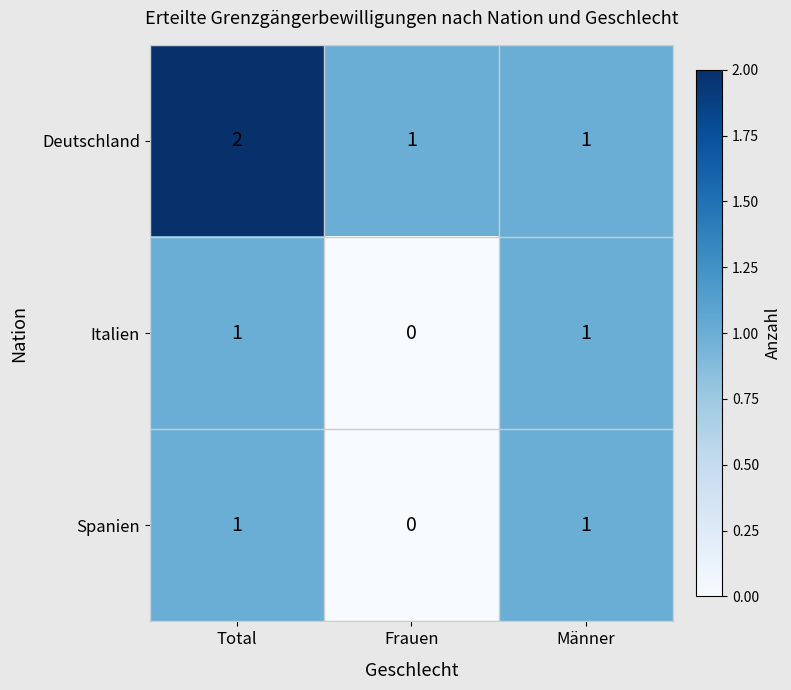

How many Deutschland values are between 1 and 2?

3